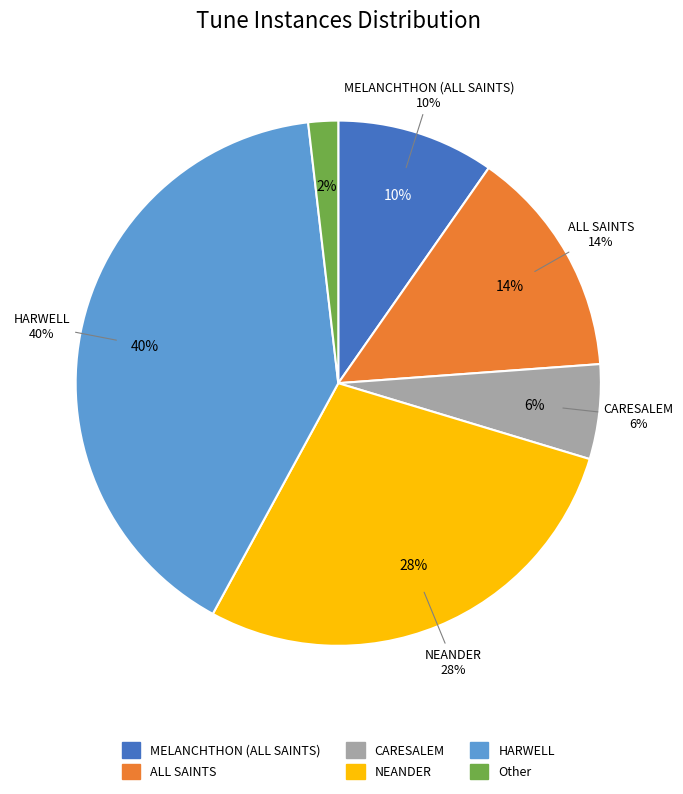

Which category has the biggest portion of the pie?

HARWELL